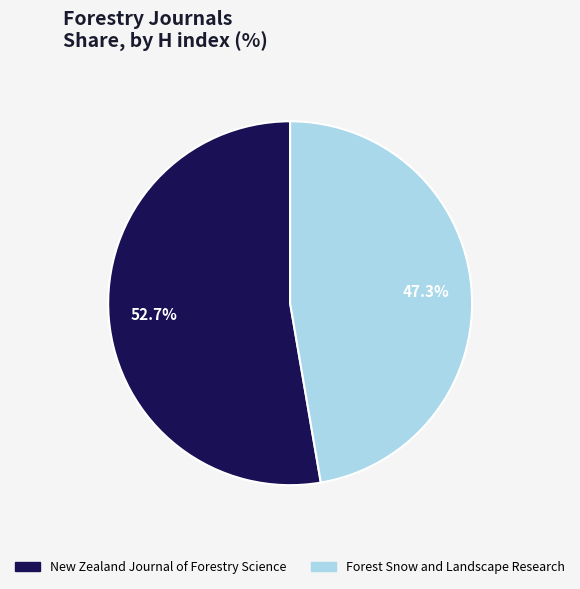

To the nearest percent, what is the combined percentage of New Zealand Journal of Forestry Science and Forest Snow and Landscape Research?

100%